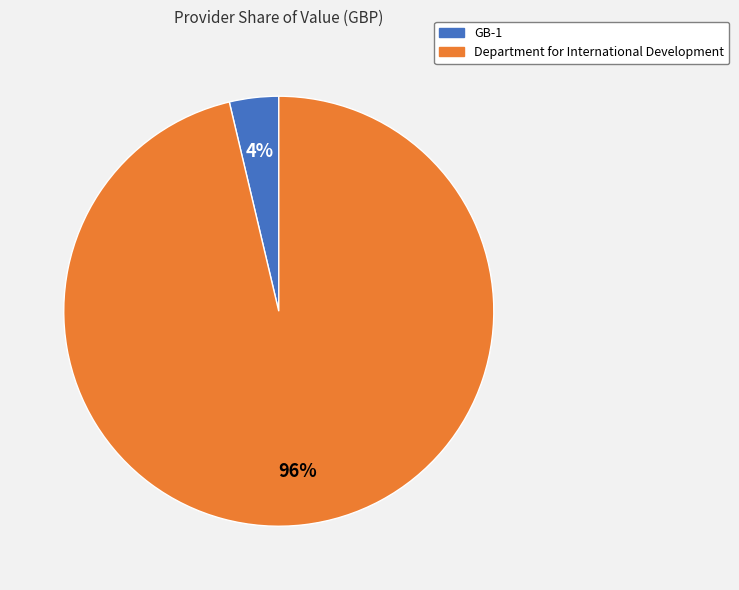

Is the sum of Department for International Development and GB-1 greater than half?

Yes